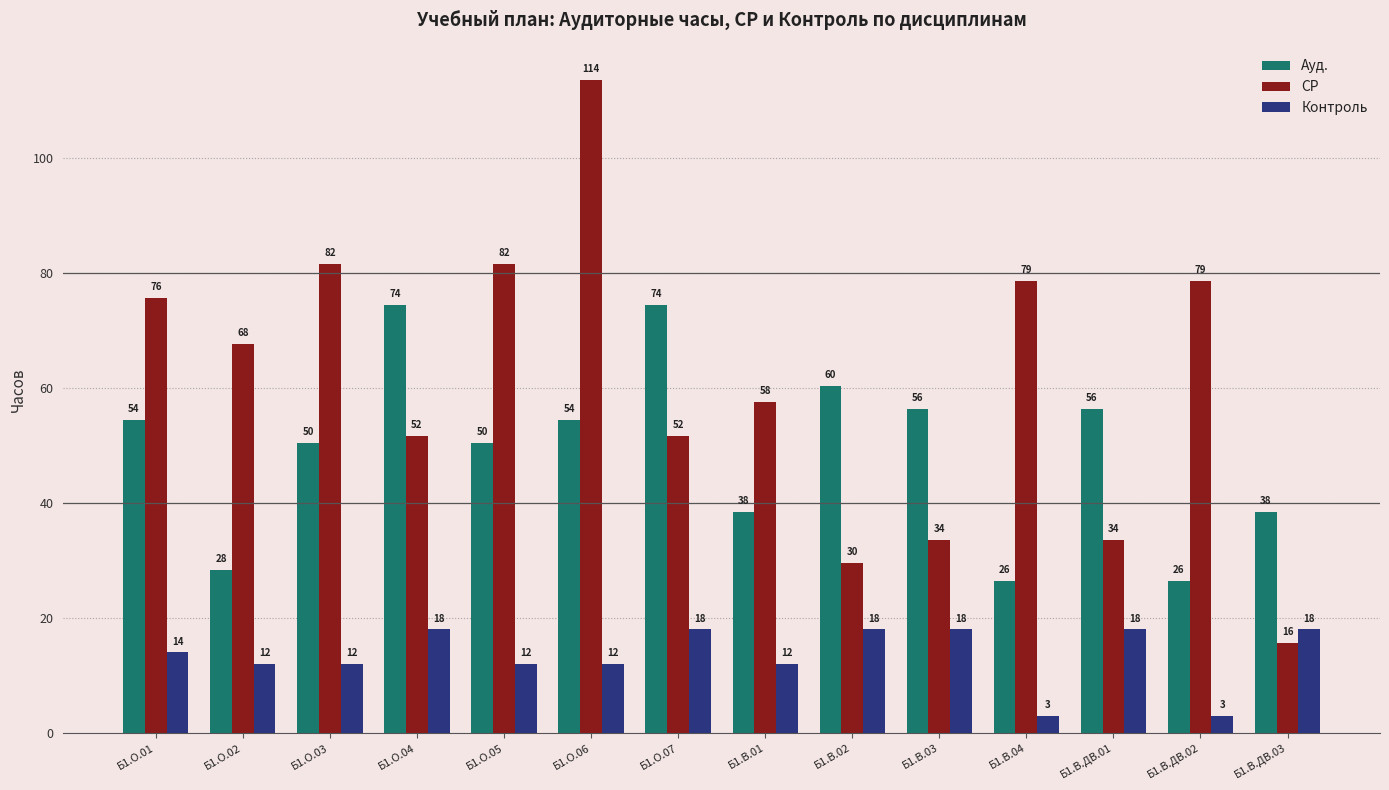

Does the chart contain any negative values?

No